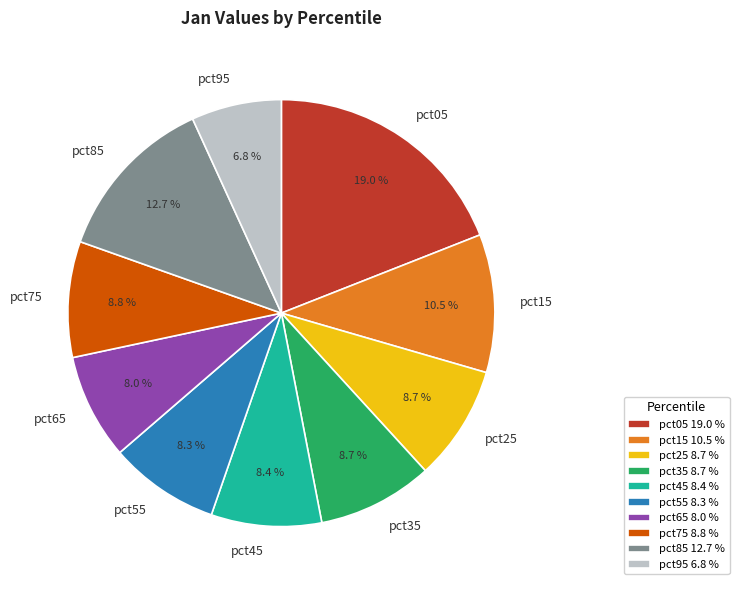

Is the sum of pct85 and pct25 greater than half?

No